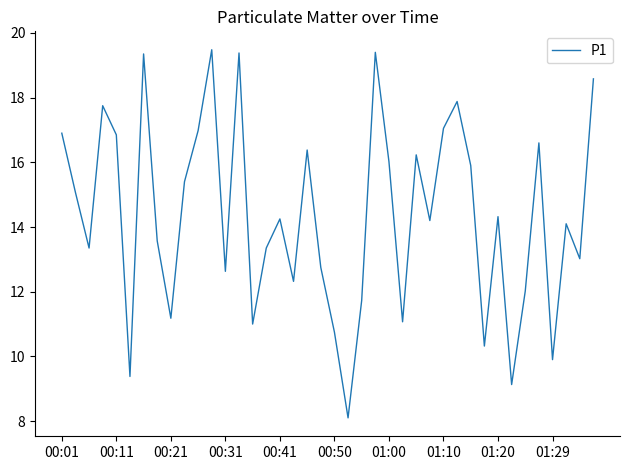

How many categories are shown in the chart?

40